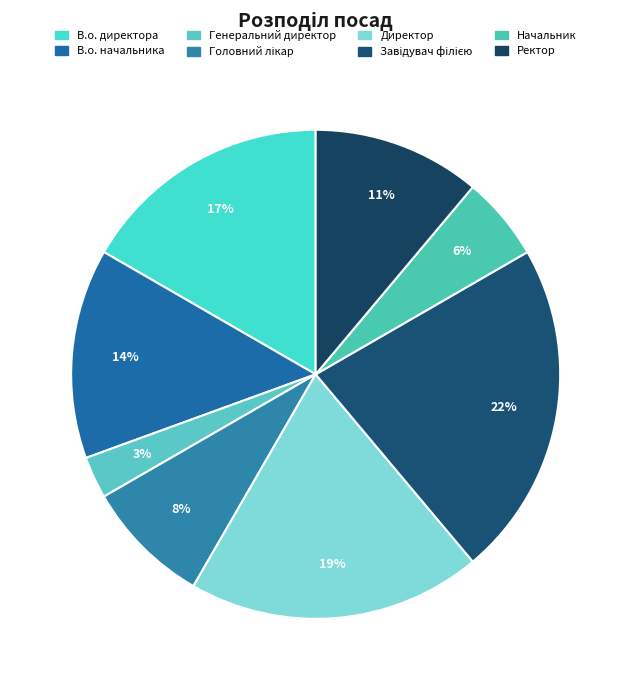

Count the number of slices in the pie.

8